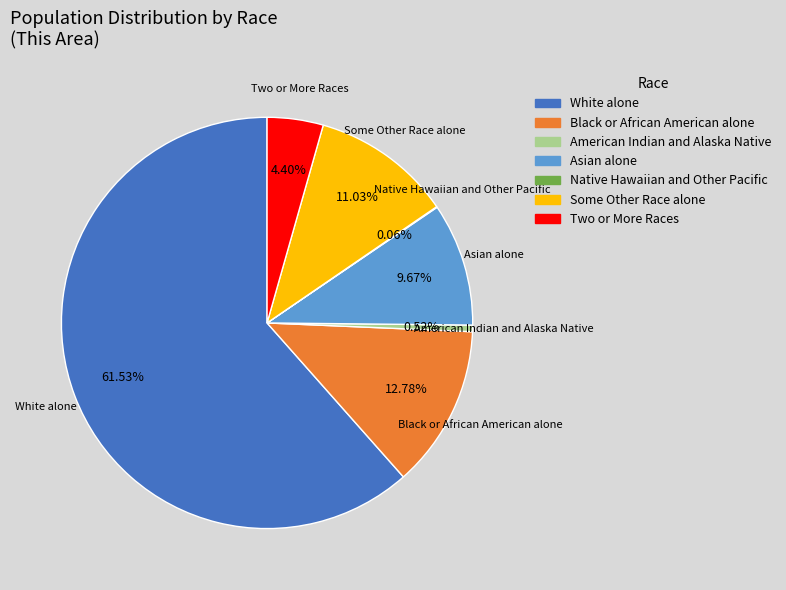

Which category has the biggest portion of the pie?

White alone